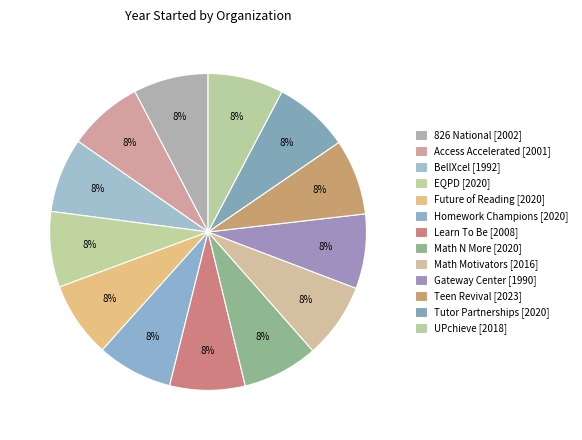

Count the number of slices in the pie.

13